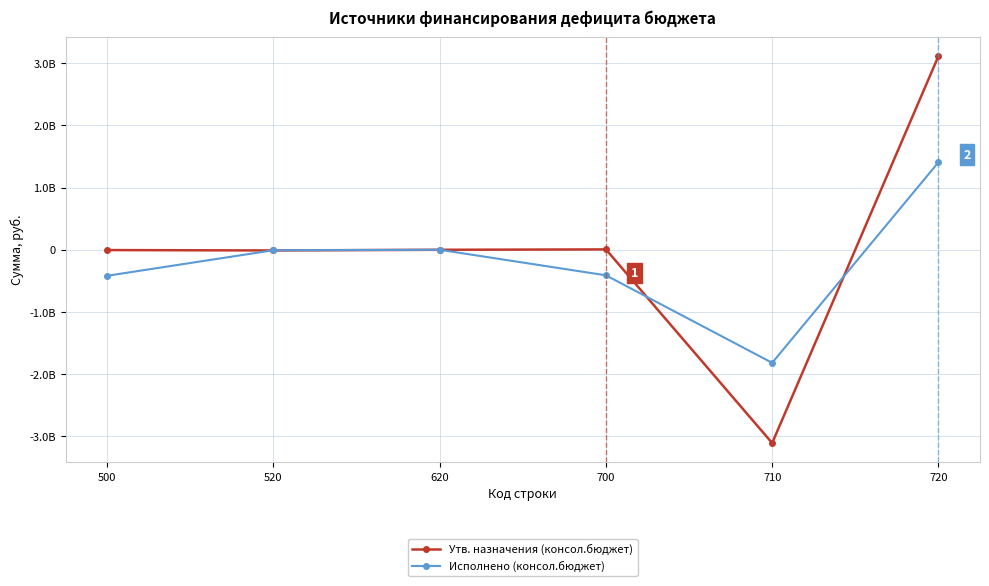

Rank the series by their maximum value, from lowest to highest.

Исполнено (консол.бюджет), Утв. назначения (консол.бюджет)